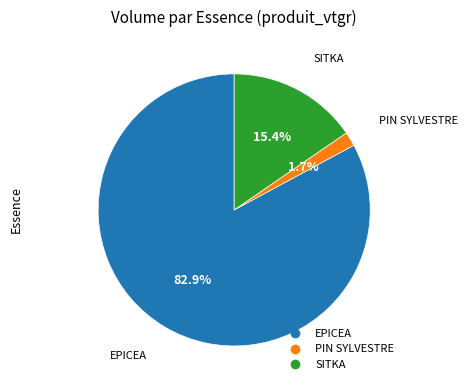

Is there any slice that represents more than half of the pie?

Yes